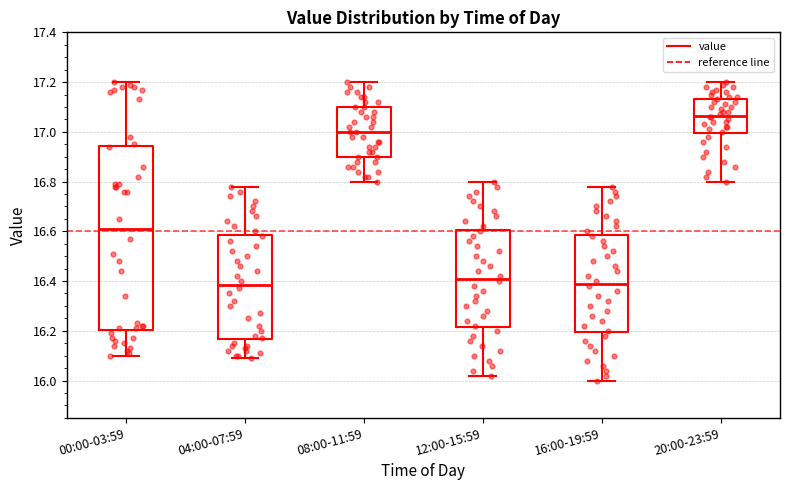

Reading left to right, read every box against the y-axis: the position of its median line, the range the box covers, and the ends of its whiskers. The values are not printed on the chart, so give them approximately, as read against the axis.

00:00-03:59: median 16.62, box 16.20 to 16.94, whiskers 16.10 to 17.20
04:00-07:59: median 16.38, box 16.16 to 16.58, whiskers 16.10 to 16.78
08:00-11:59: median 17.00, box 16.90 to 17.10, whiskers 16.80 to 17.20
12:00-15:59: median 16.42, box 16.22 to 16.60, whiskers 16.02 to 16.80
16:00-19:59: median 16.40, box 16.20 to 16.58, whiskers 16.00 to 16.78
20:00-23:59: median 17.06, box 17.00 to 17.14, whiskers 16.80 to 17.20